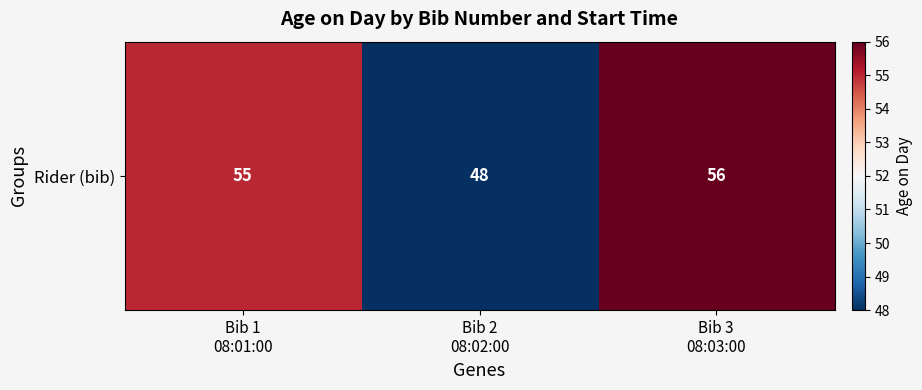

The value at Bib 1
08:01:00 is 55. True or false?

True